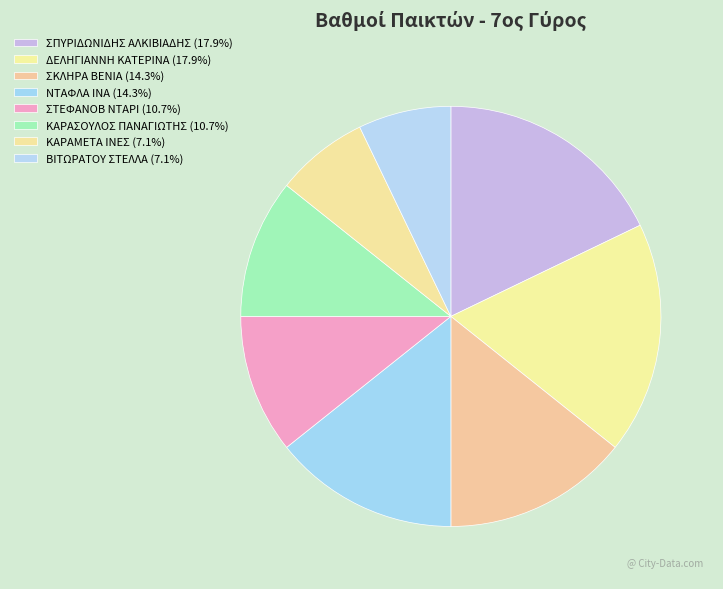

How many segments does this pie chart have?

8